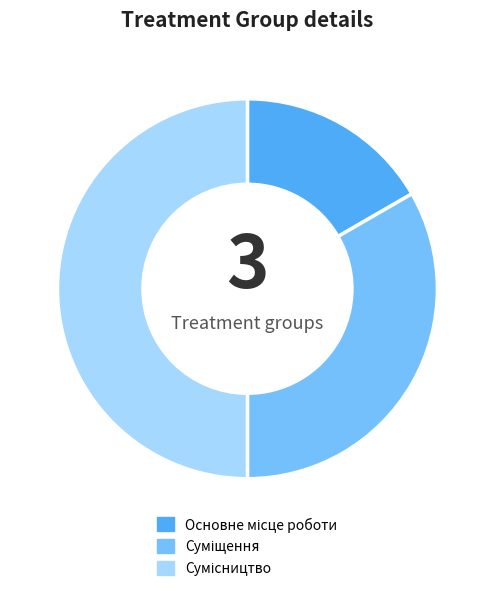

Count the number of slices in the pie.

3